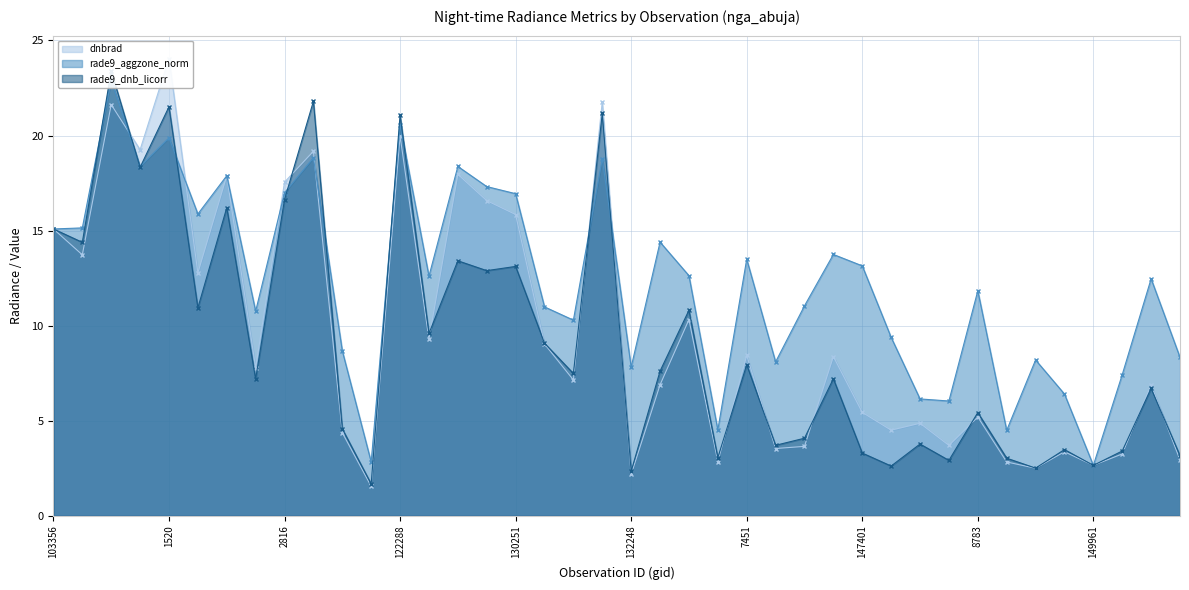

True or false: rade9_aggzone_norm and dnbrad cross at least once.

True